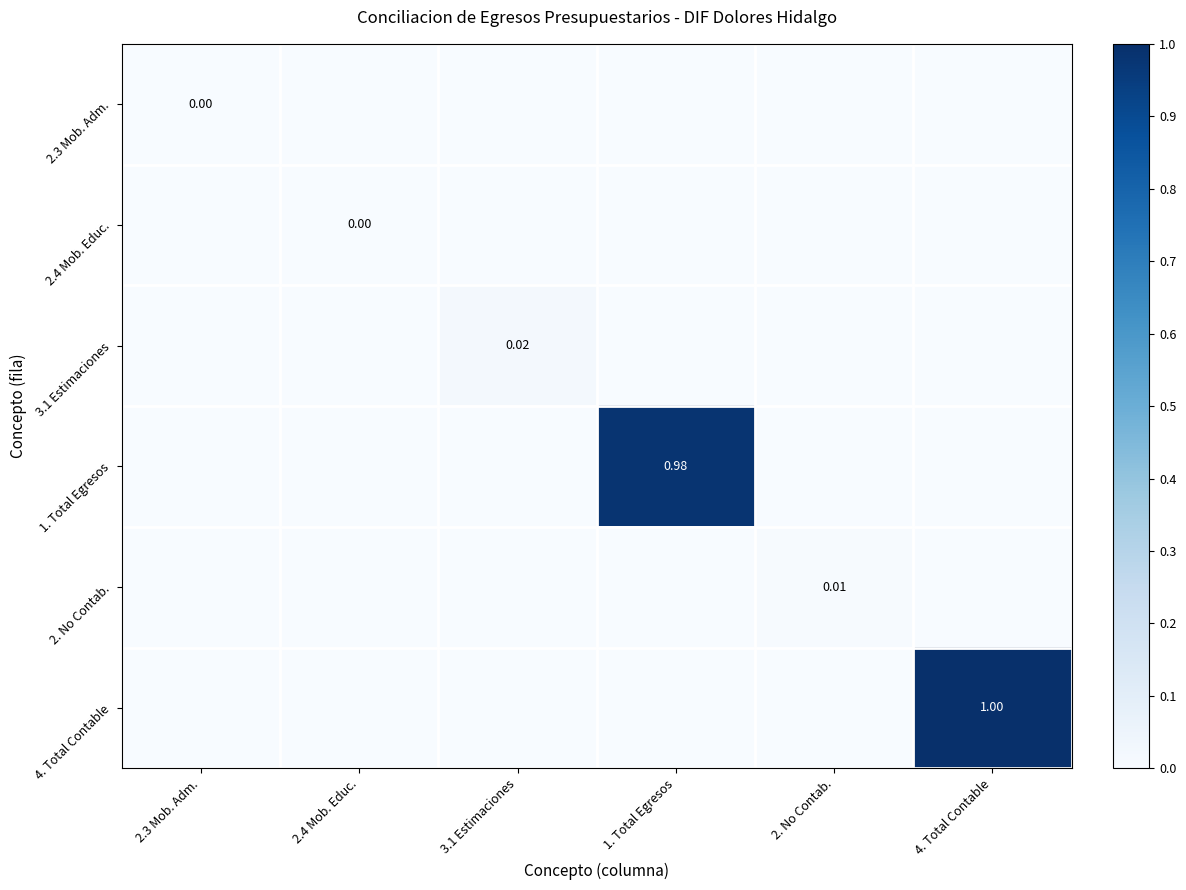

At 4. Total Contable, list the series in order from smallest to largest.

2.3 Mob. Adm., 2.4 Mob. Educ., 3.1 Estimaciones, 1. Total Egresos, 2. No Contab., 4. Total Contable